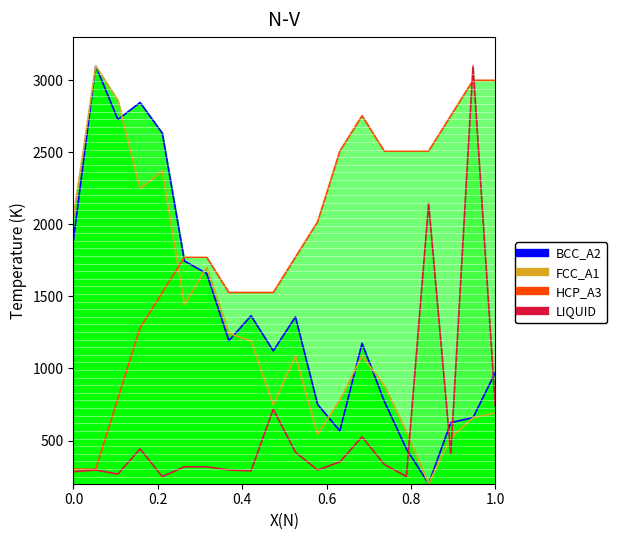

Reading left to right, extract all data points from this chart.

BCC_A2: 1894.9	3100.0	2728.0	2845.9	2633.7	1745.6	1659.2	1192.9	1365.8	1122.1	1357.9	750.1	566.8	1174.5	773.7	441.0	200.0	624.4	658.4	970.2
FCC_A1: 2056.0	3100.0	2861.2	2247.1	2369.9	1441.9	1701.2	1244.0	1189.4	745.9	1087.1	541.2	780.0	1087.1	882.4	561.6	200.0	520.7	657.2	691.3
HCP_A3: 300.0	300.0	790.9	1281.8	1527.3	1772.7	1772.7	1527.3	1527.3	1527.3	1772.7	2018.2	2509.1	2754.5	2509.1	2509.1	2509.1	2754.5	3000.0	3000.0
LIQUID: 283.7	295.0	266.9	441.1	250.0	317.5	317.5	295.0	289.3	716.6	418.6	295.0	351.2	525.4	334.3	250.0	2144.4	407.4	3100.0	744.7